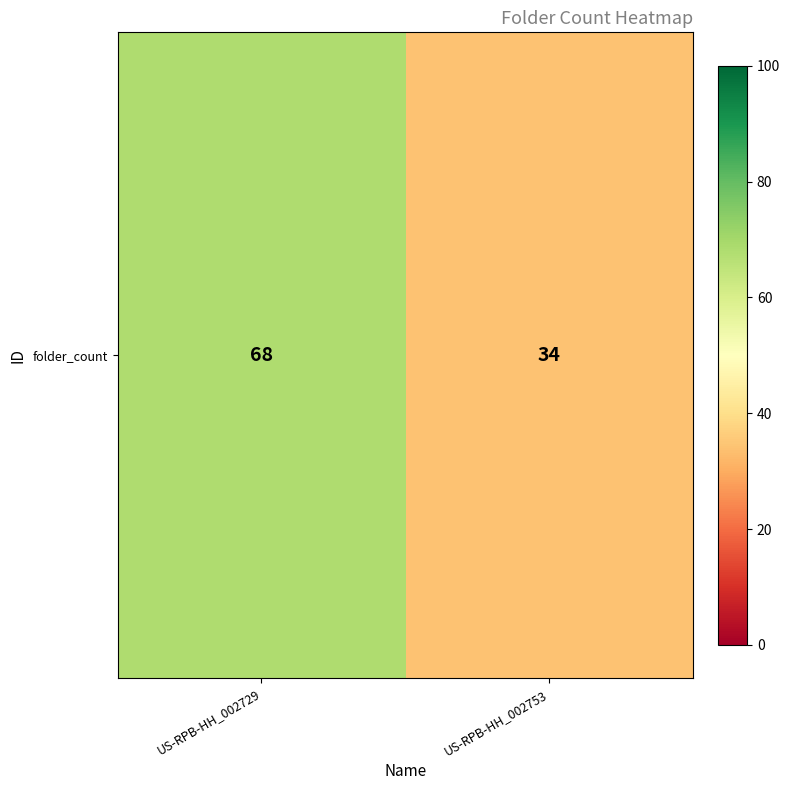

What is the difference between the values at US-RPB-HH_002729 and US-RPB-HH_002753?

34